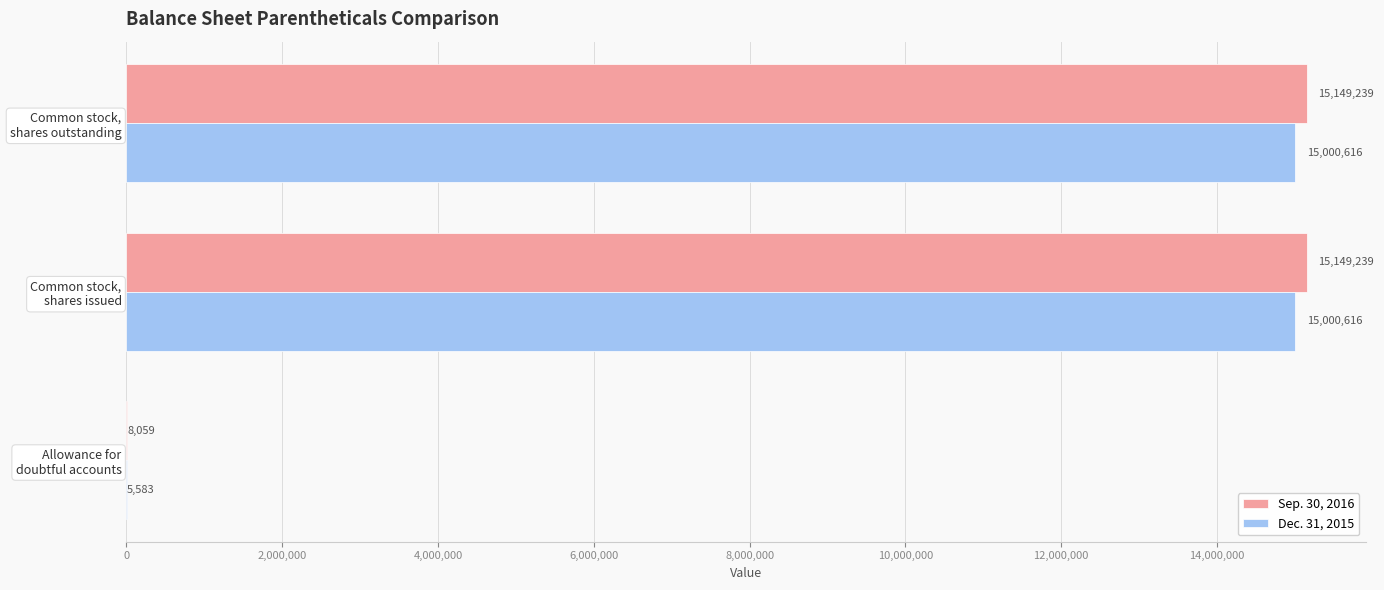

What is the greatest value displayed?

15149239